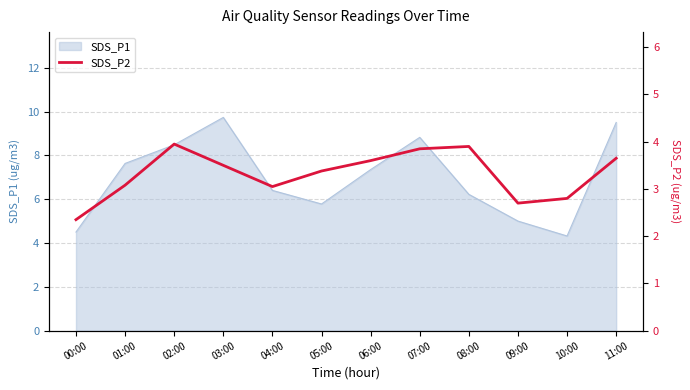

What is the value of the 3rd point from the left?

4.0